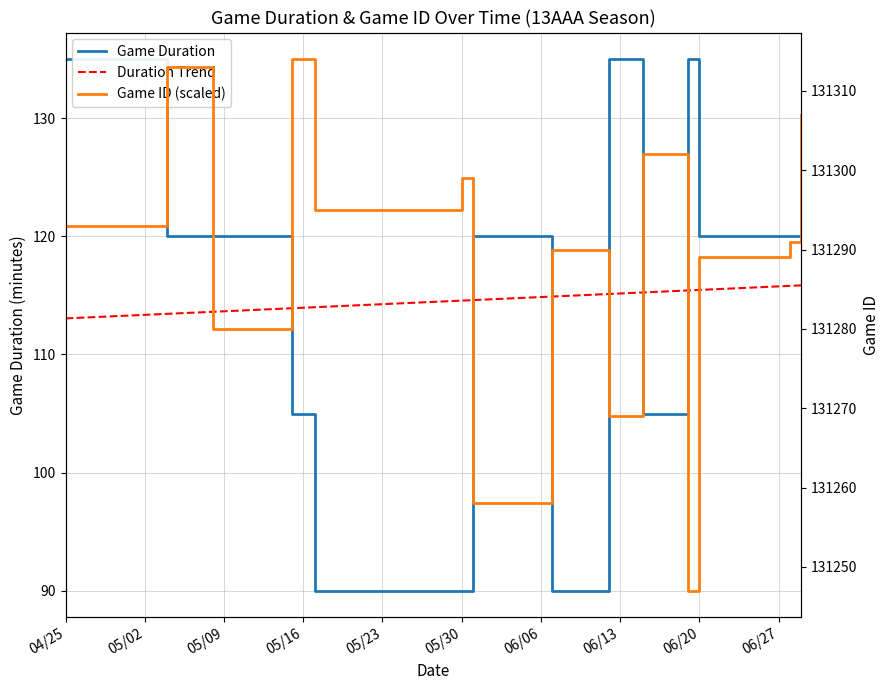

Which series has the widest spread of values?

Game ID (scaled)